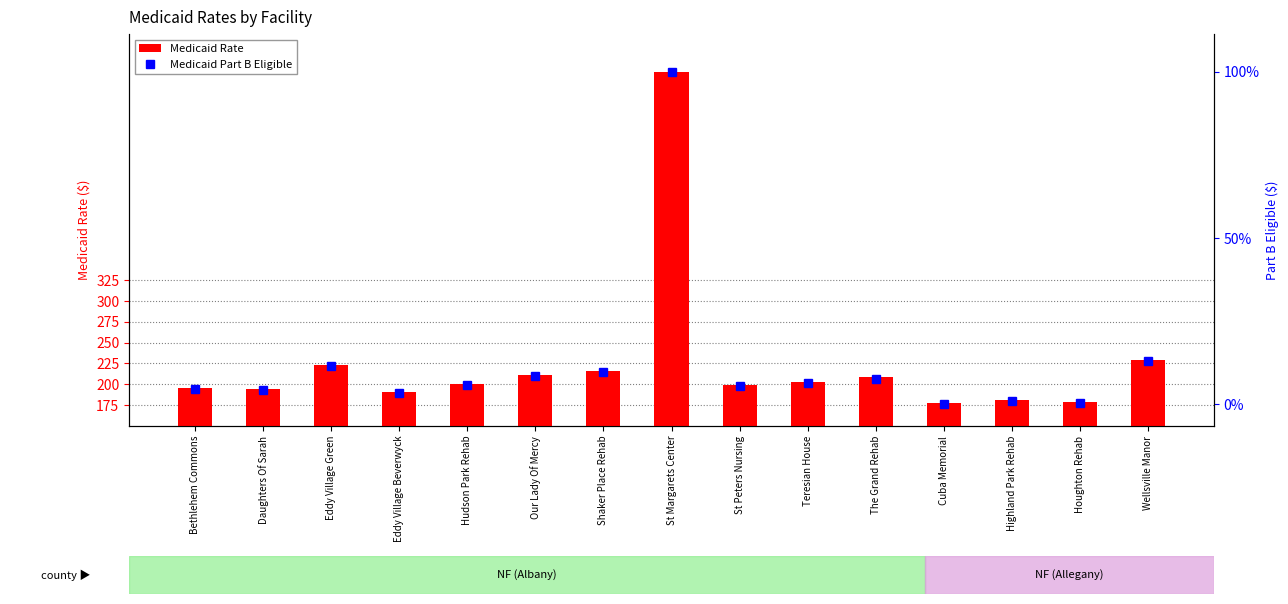

Rank the series by their average value, from highest to lowest.

Medicaid Rate, Medicaid Part B Eligible